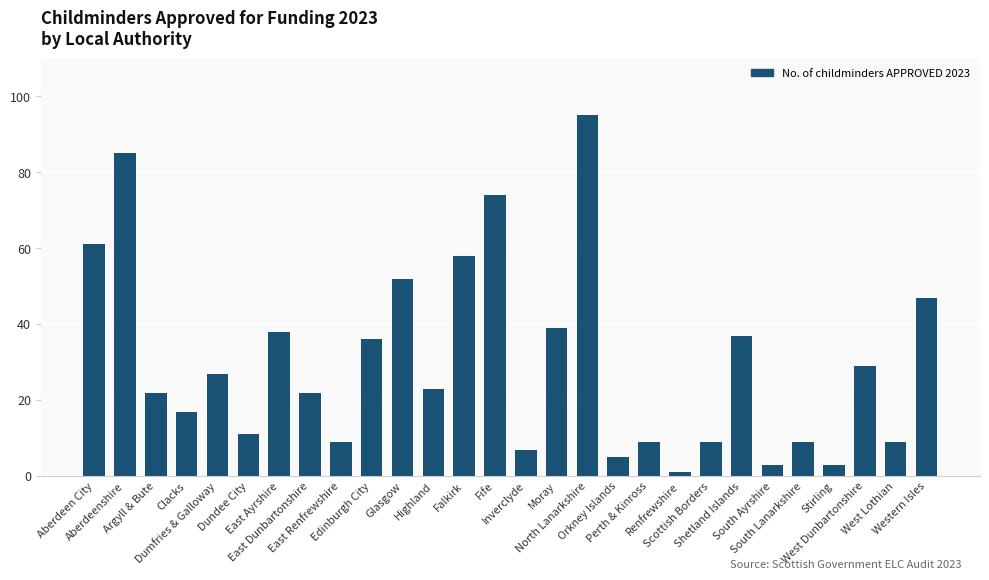

What is the greatest value displayed?

95